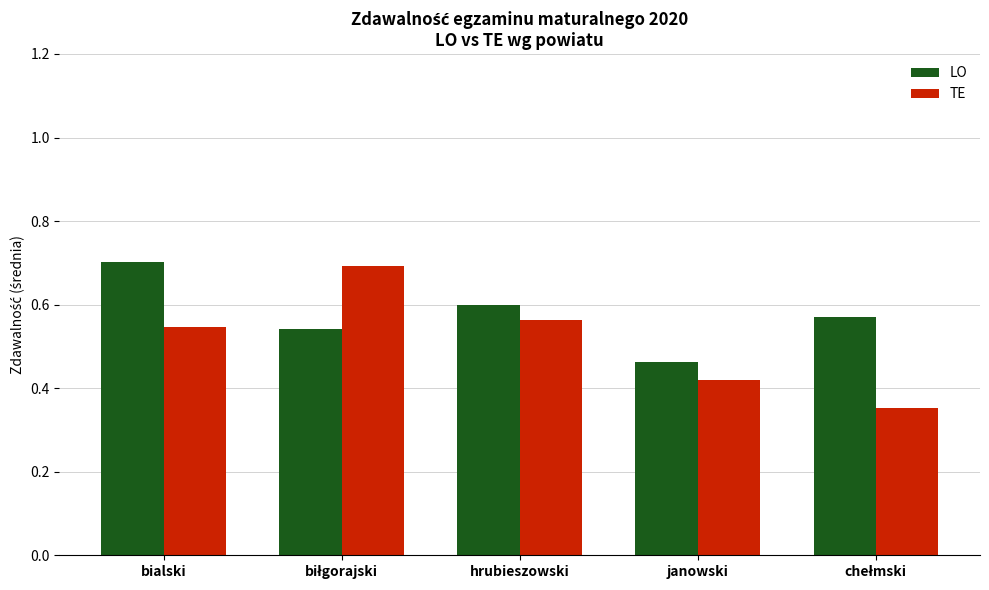

What is the difference between the maximum and minimum values in the TE series?

0.3